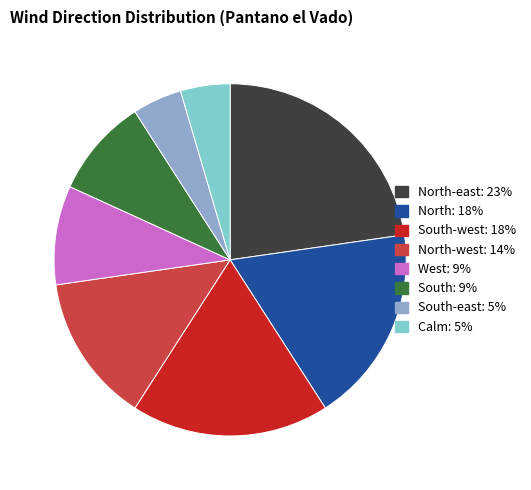

Does any single category account for the majority?

No